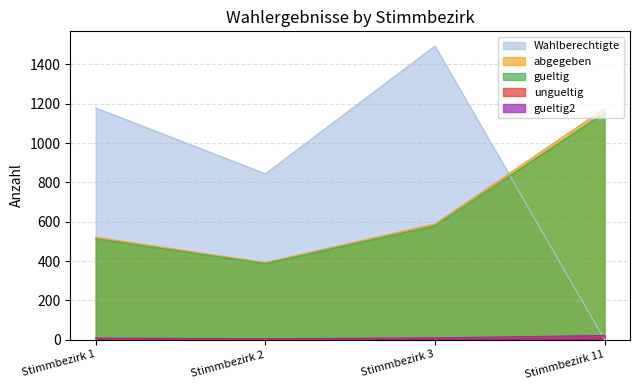

At which label does gueltig first exceed 580?

Stimmbezirk 11